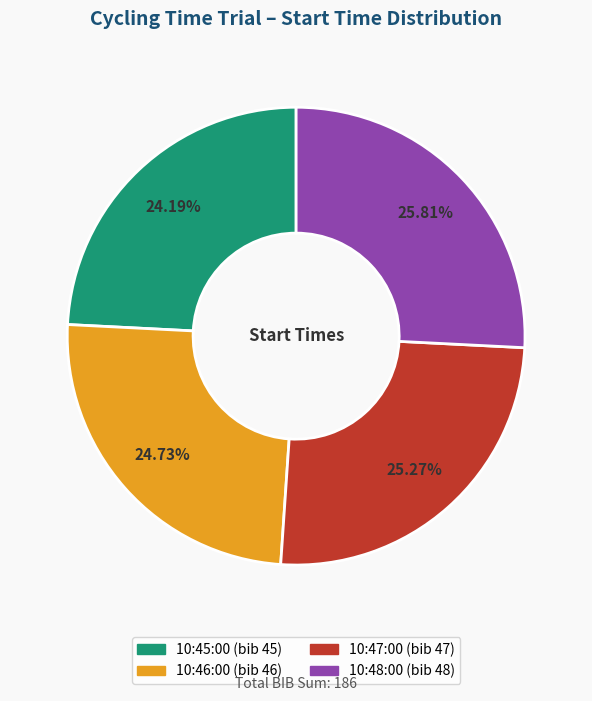

True or false: 10:47:00 accounts for 38% of the total.

False